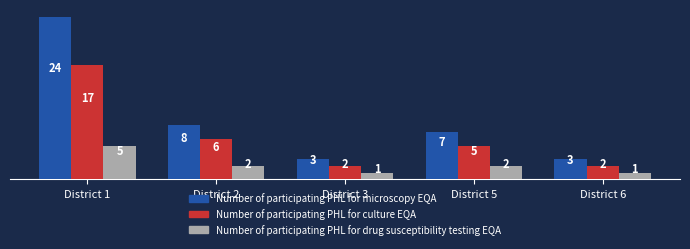

Are the bars grouped side by side (vs. stacked)?

Yes